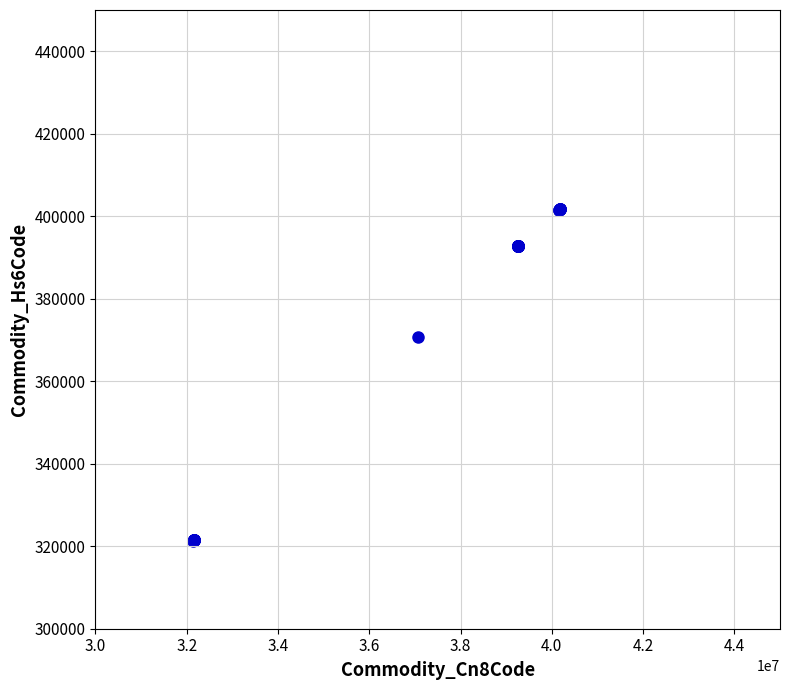

What Y value in the scatter plot is closest to 361494?

370790